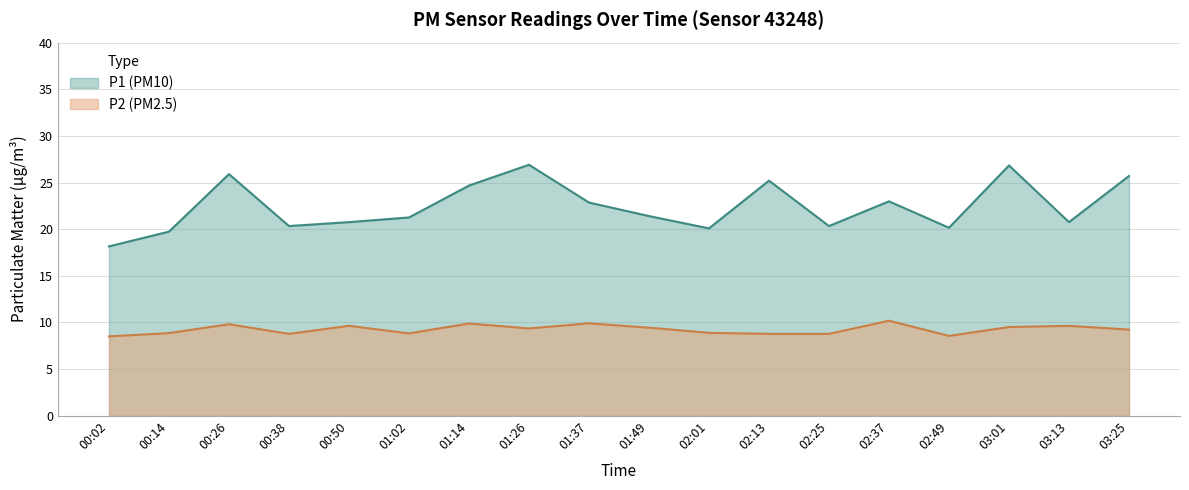

What is the highest value of the P2 series?

10.2